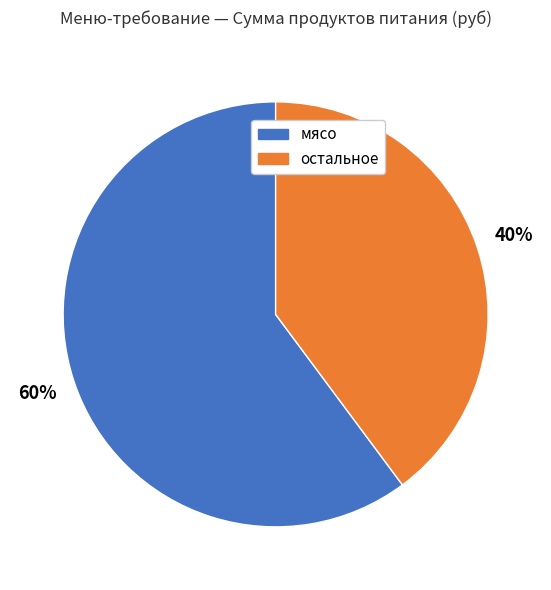

Is there any slice that represents more than half of the pie?

Yes